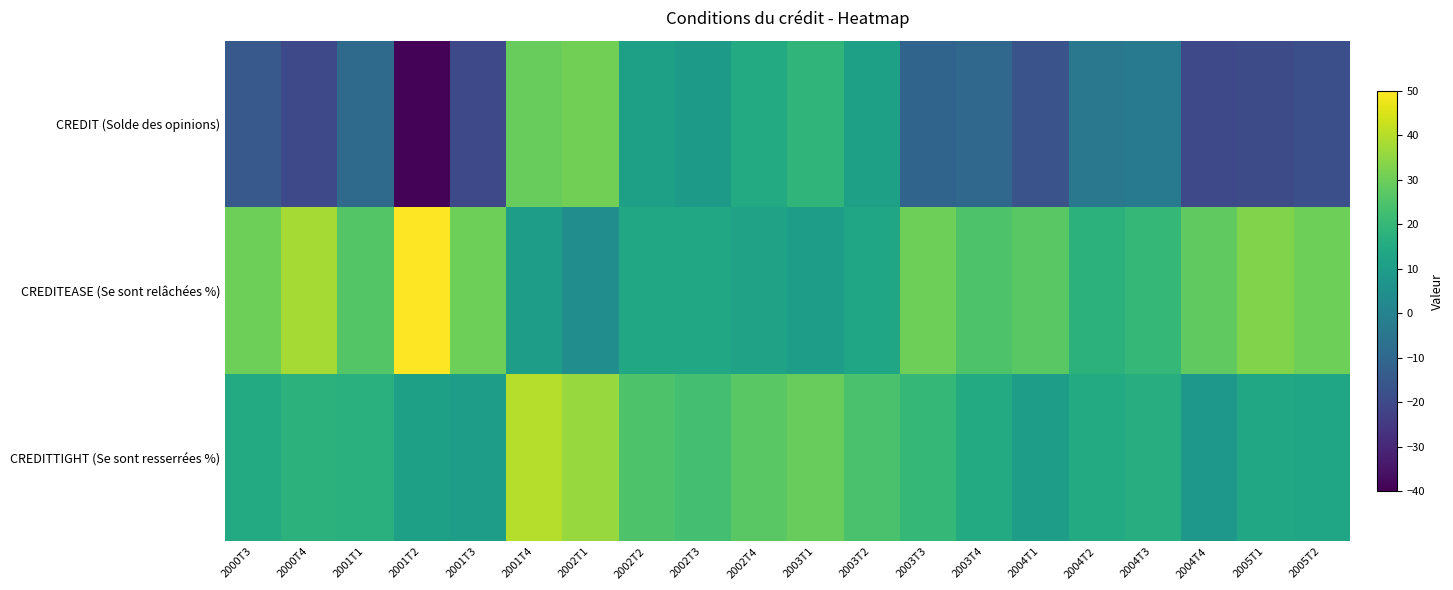

Reading left to right, extract all data points from this chart.

CREDIT (Solde des opinions): 2000T3=-15	2000T4=-20	2001T1=-9	2001T2=-39	2001T3=-20	2001T4=29	2002T1=31	2002T2=11	2002T3=9	2002T4=15	2003T1=19	2003T2=11	2003T3=-11	2003T4=-10	2004T1=-17	2004T2=-4	2004T3=-3	2004T4=-20	2005T1=-19	2005T2=-18
CREDITEASE (Se sont relâchées %): 2000T3=30	2000T4=38	2001T1=26	2001T2=50	2001T3=30	2001T4=10	2002T1=4	2002T2=14	2002T3=14	2002T4=12	2003T1=10	2003T2=13	2003T3=30	2003T4=25	2004T1=27	2004T2=18	2004T3=20	2004T4=28	2005T1=33	2005T2=30
CREDITTIGHT (Se sont resserrées %): 2000T3=15	2000T4=18	2001T1=17	2001T2=11	2001T3=10	2001T4=40	2002T1=36	2002T2=25	2002T3=23	2002T4=27	2003T1=29	2003T2=24	2003T3=20	2003T4=15	2004T1=10	2004T2=15	2004T3=16	2004T4=8	2005T1=14	2005T2=13